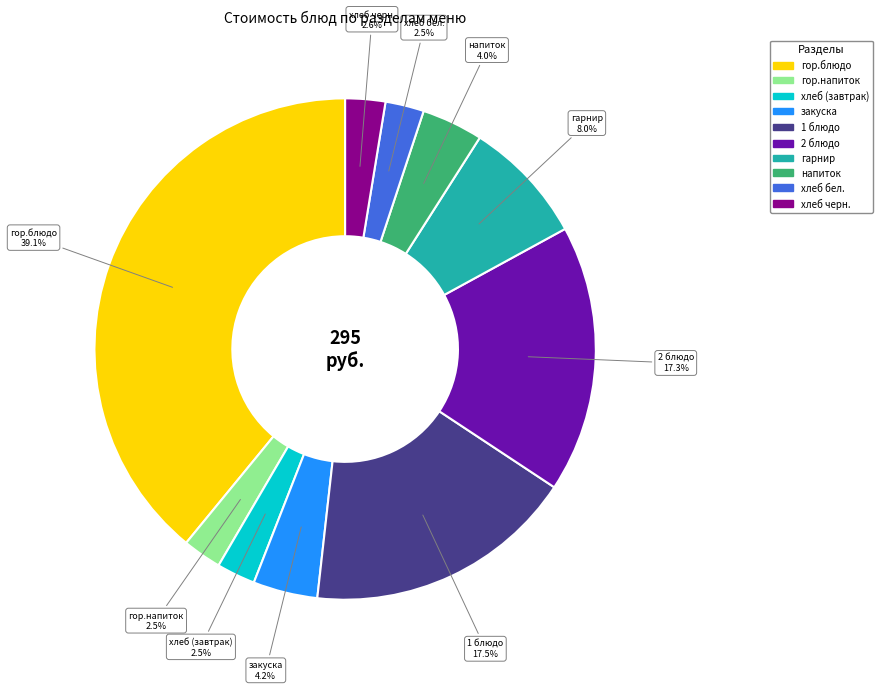

Count the number of slices in the pie.

10